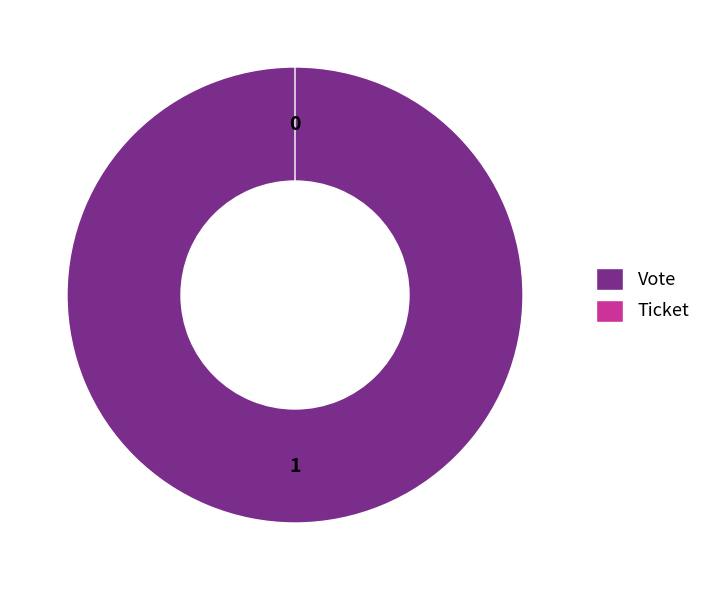

How many slices are in this pie chart?

2